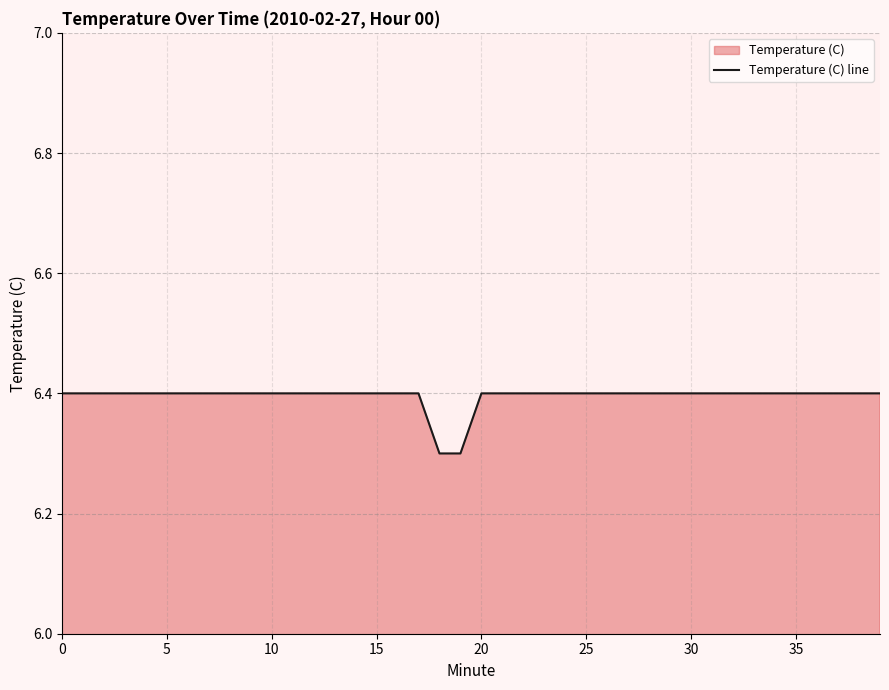

True or false: there are more than 0 points higher than both neighbors.

False